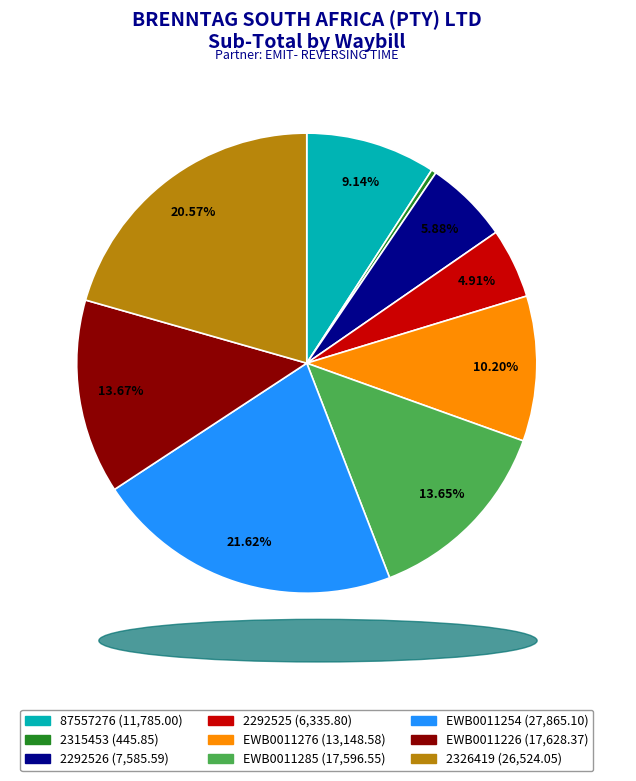

Does any single category account for the majority?

No